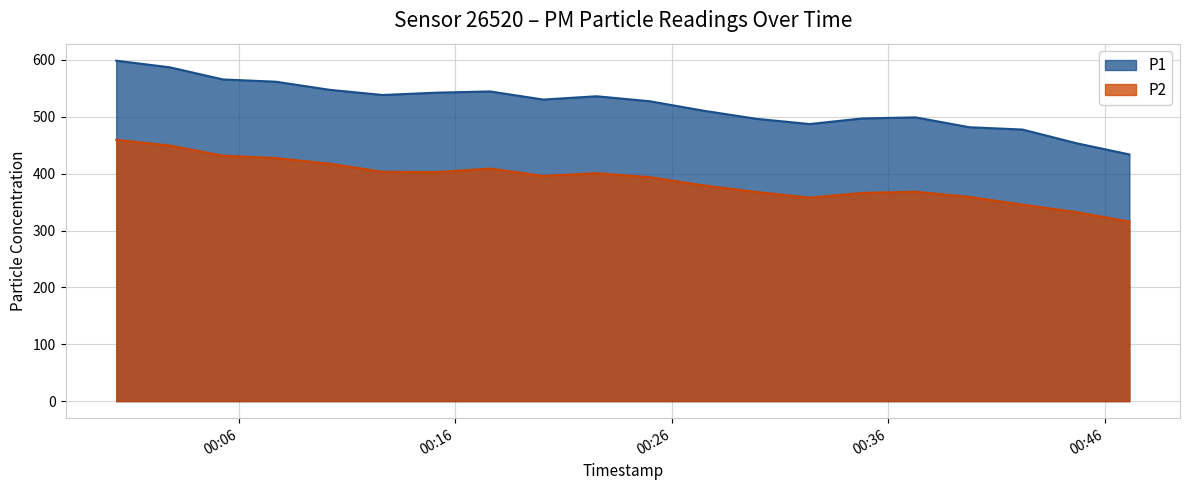

Reading right to left, what are all the values shown in this chart?

P1: 2023-04-15T00:47:08=433.8	2023-04-15T00:44:41=453.6	2023-04-15T00:42:12=477.6	2023-04-15T00:39:45=481.6	2023-04-15T00:37:16=498.9	2023-04-15T00:34:49=497.1	2023-04-15T00:32:22=487.2	2023-04-15T00:29:55=496.4	2023-04-15T00:27:28=510.7	2023-04-15T00:24:59=527.3	2023-04-15T00:22:32=536.1	2023-04-15T00:20:04=530.3	2023-04-15T00:17:37=544.5	2023-04-15T00:15:10=542.4	2023-04-15T00:12:39=538.3	2023-04-15T00:10:12=547.4	2023-04-15T00:07:44=561.6	2023-04-15T00:05:17=565.6	2023-04-15T00:02:49=587.0	2023-04-15T00:00:21=598.6
P2: 2023-04-15T00:47:08=315.7	2023-04-15T00:44:41=332.4	2023-04-15T00:42:12=345.5	2023-04-15T00:39:45=359.1	2023-04-15T00:37:16=368.2	2023-04-15T00:34:49=366.1	2023-04-15T00:32:22=357.8	2023-04-15T00:29:55=367.8	2023-04-15T00:27:28=379.4	2023-04-15T00:24:59=393.8	2023-04-15T00:22:32=400.8	2023-04-15T00:20:04=396.0	2023-04-15T00:17:37=409.0	2023-04-15T00:15:10=402.8	2023-04-15T00:12:39=403.2	2023-04-15T00:10:12=417.5	2023-04-15T00:07:44=427.4	2023-04-15T00:05:17=431.6	2023-04-15T00:02:49=449.5	2023-04-15T00:00:21=459.6